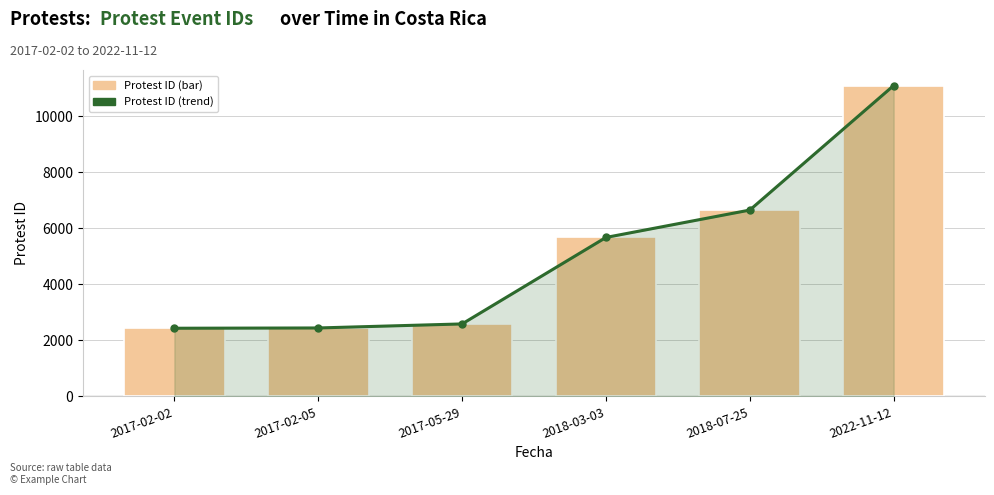

How many data points does each series have?

6